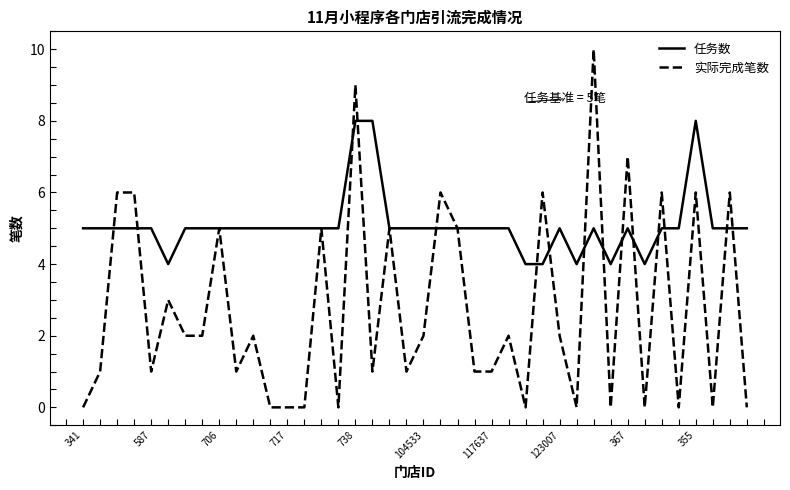

Which series has the widest spread of values?

实际完成笔数